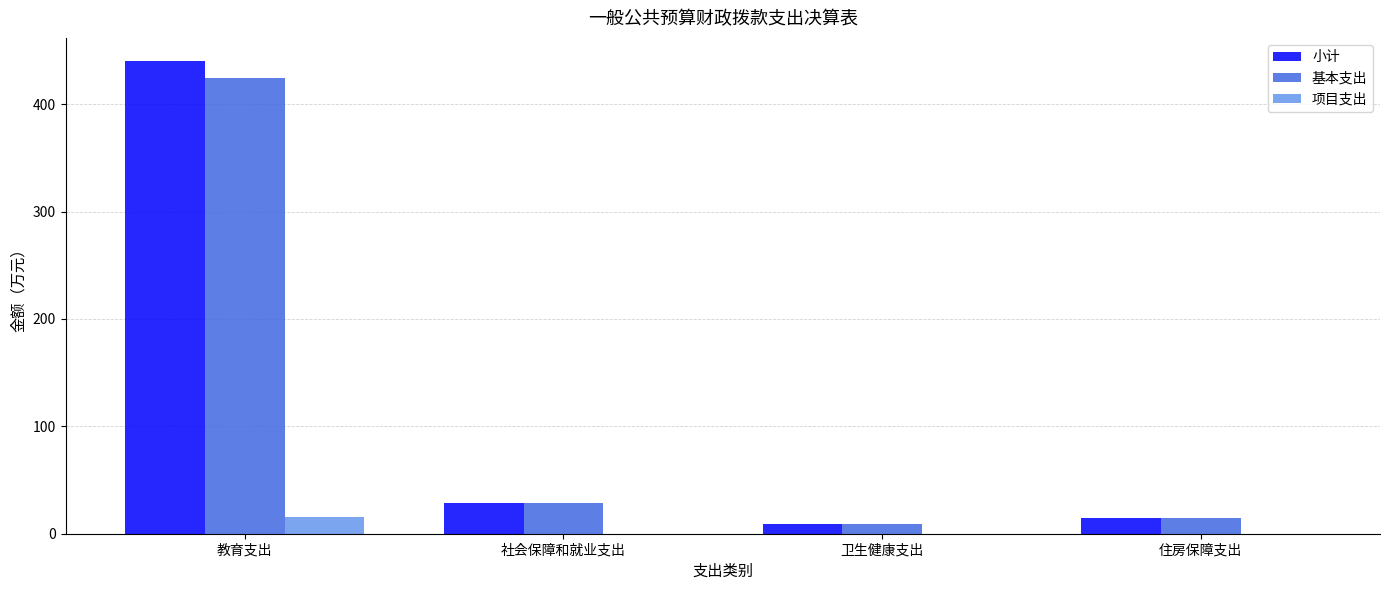

Read the 项目支出 value at 教育支出.

15.7